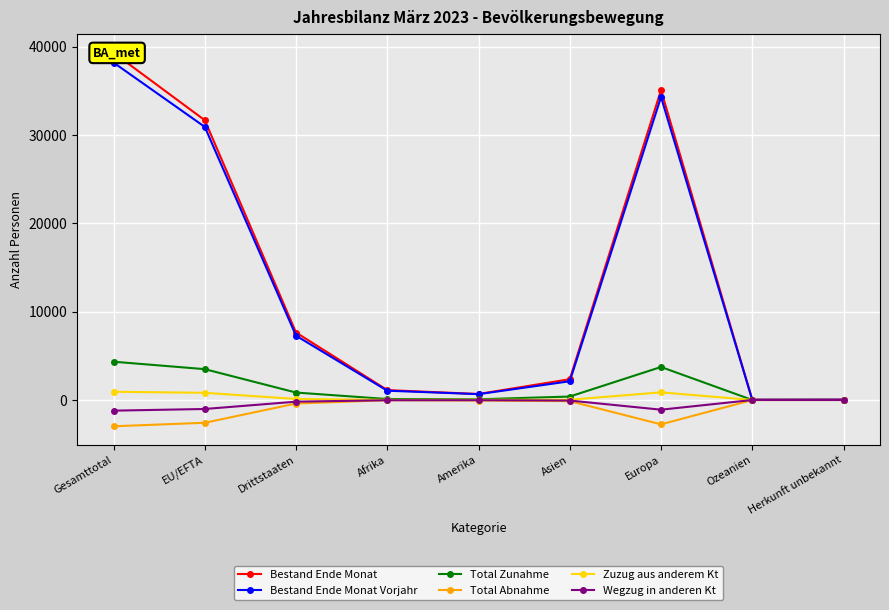

How many interior local valleys does the Wegzug in anderen Kt series have?

1